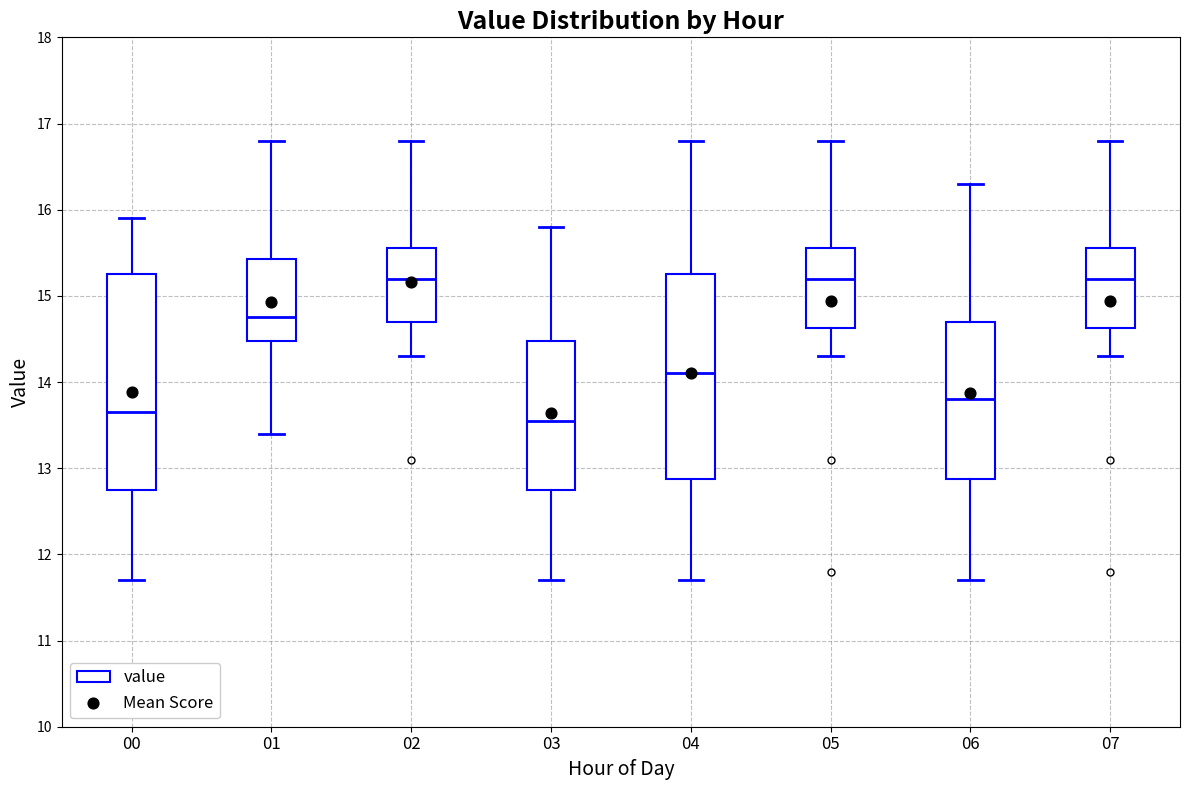

Where is the upper edge of the box at x = 07 on the y-axis? The values are not printed on the chart, so give them approximately, as read against the axis.

15.6